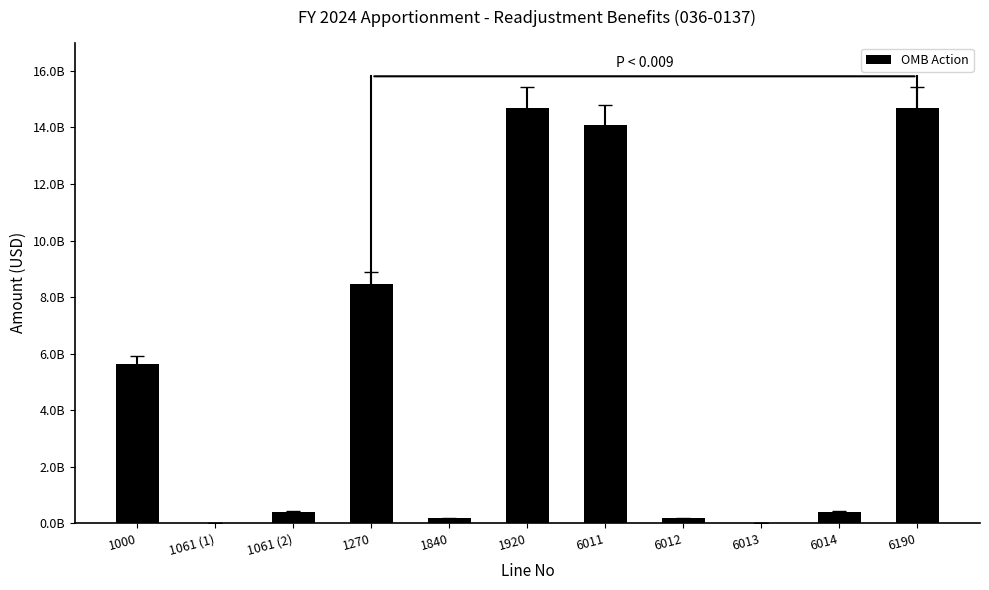

What is the value of the 7th bar from the left?

14099625000